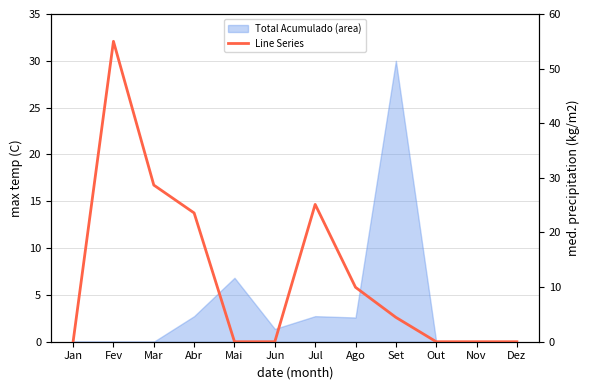

Count the number of categories in the chart.

12